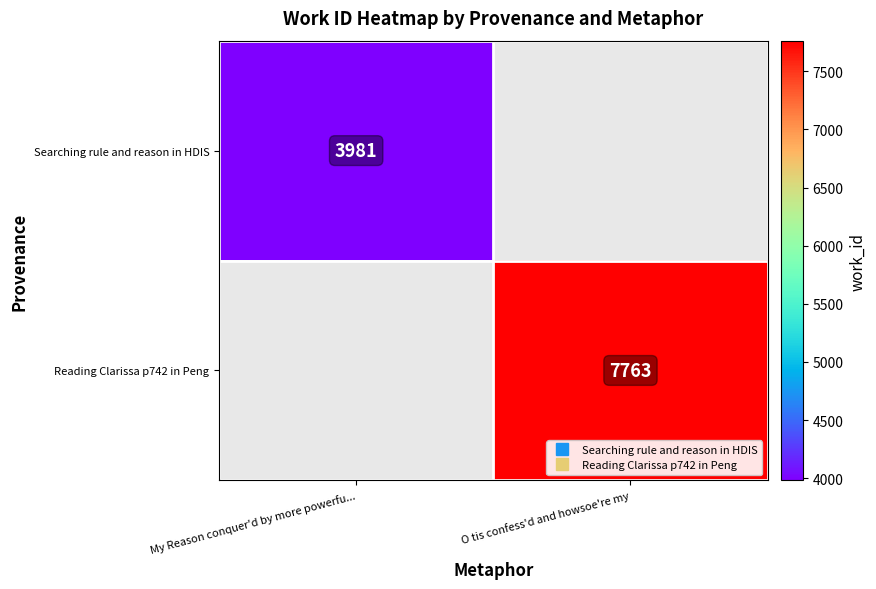

Where is Searching rule and reason in HDIS nearest to the value 3981?

My Reason conquer'd by more powerfu...